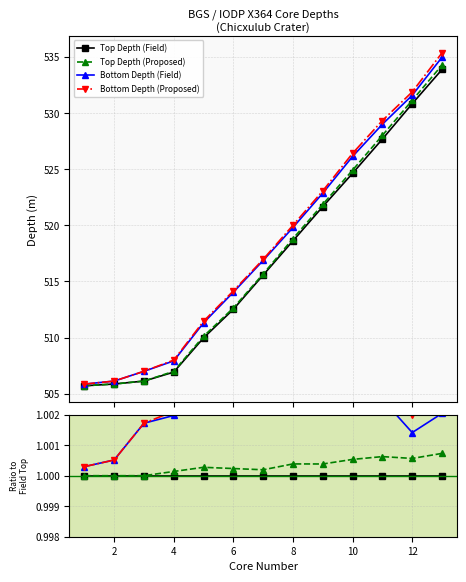

Is this an area chart (filled region under the line)?

No